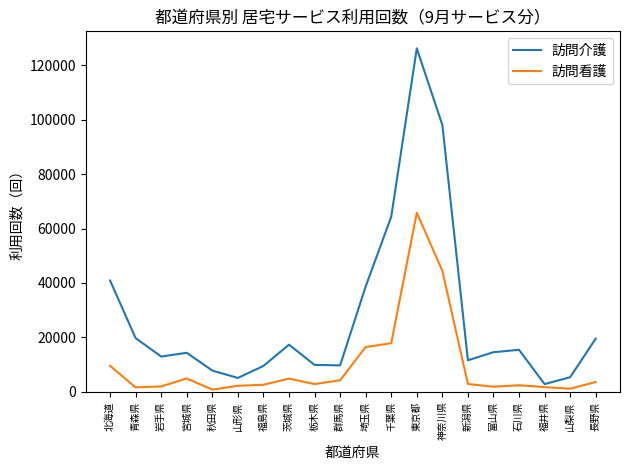

List the series in order of their overall mean, lowest first.

訪問看護, 訪問介護